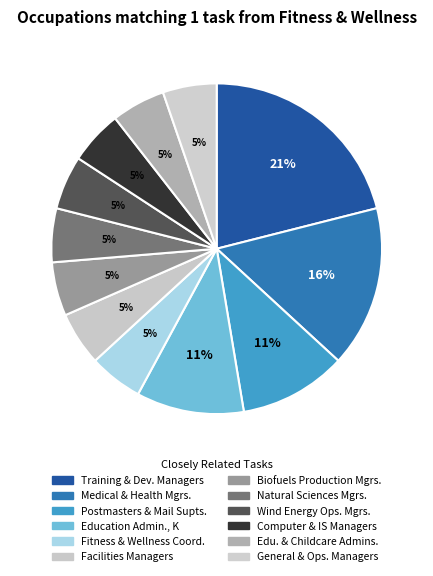

Count the number of slices in the pie.

12